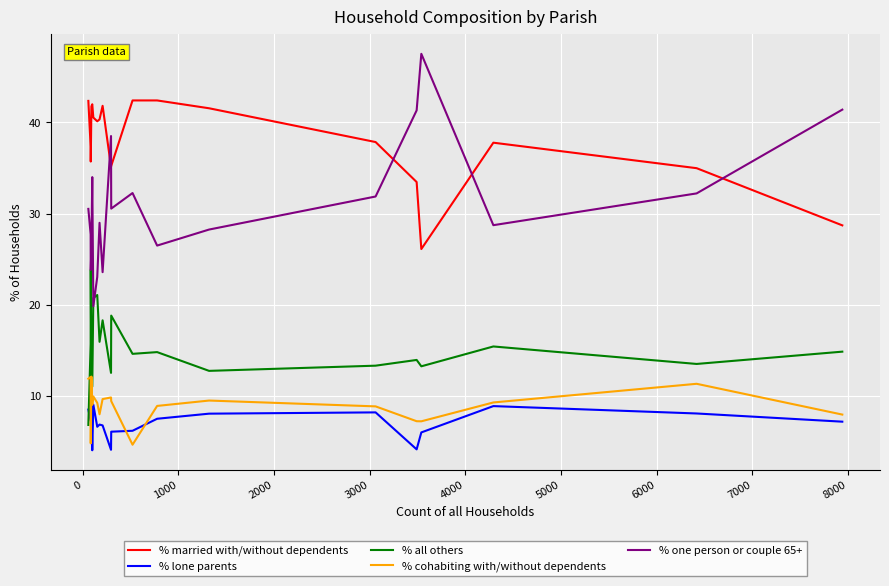

In % married with/without dependents, how many points are lower than both neighbors (excluding endpoints)?

4